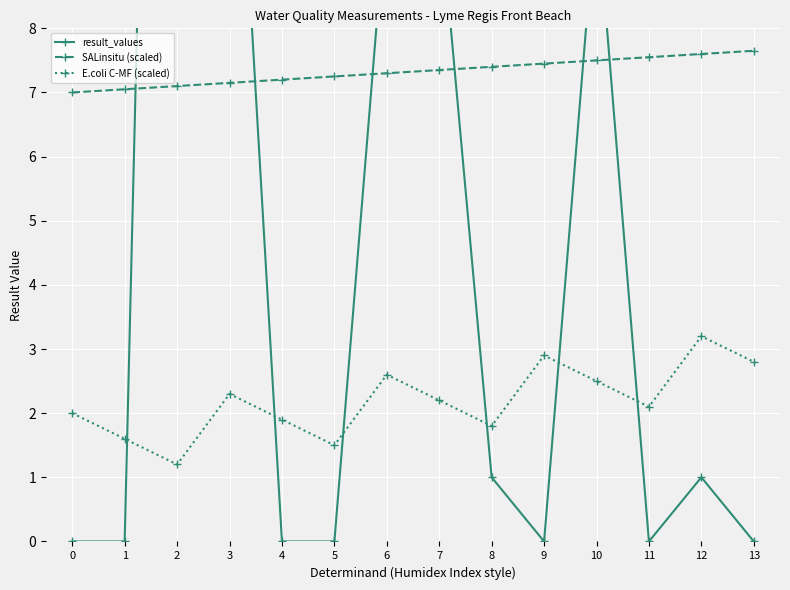

Where is result_values nearest to the value 16?

3